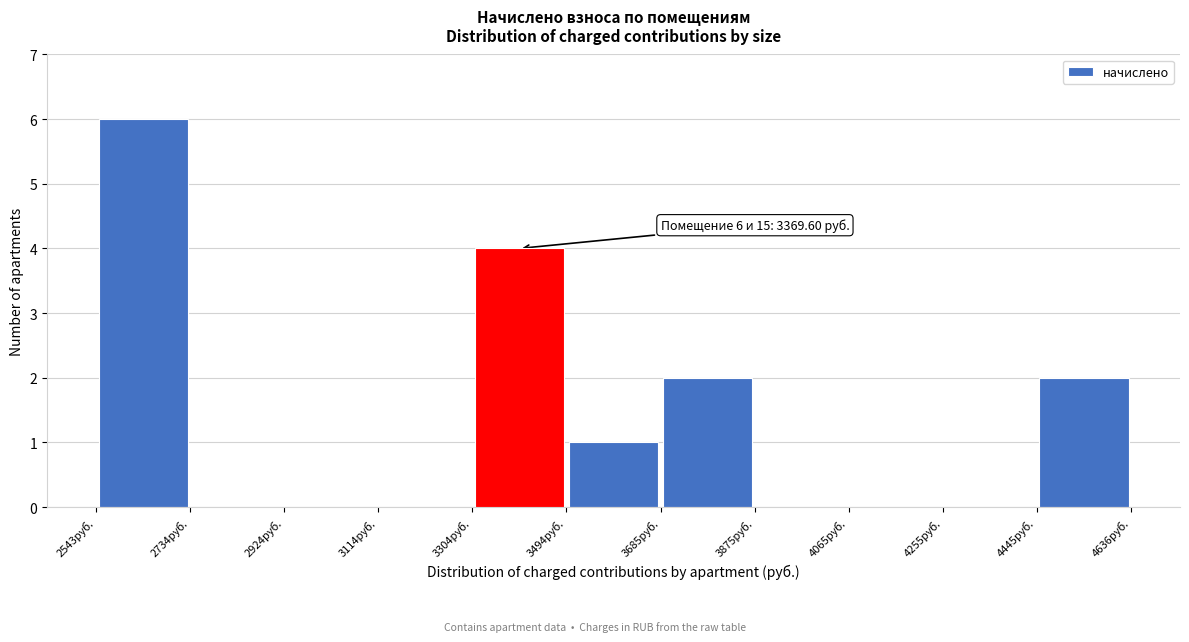

Over which range of the x-axis is the bar tallest?

2540 to 2740